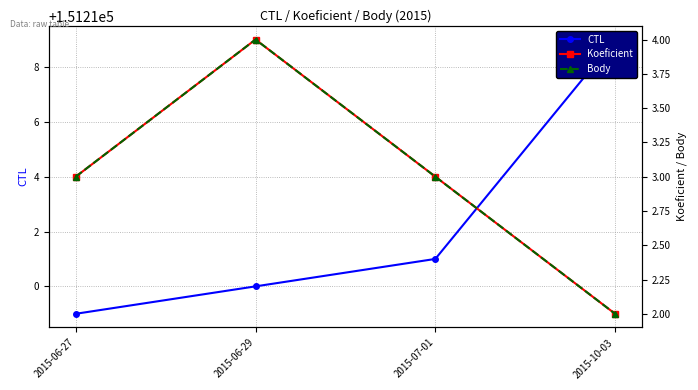

What is the total value across all series at 2015-06-27?

151215